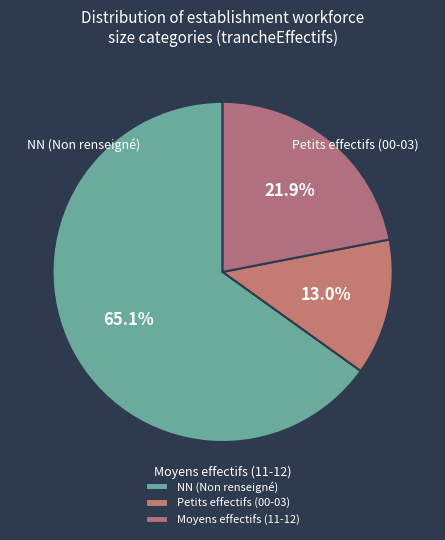

Does any single category account for the majority?

Yes